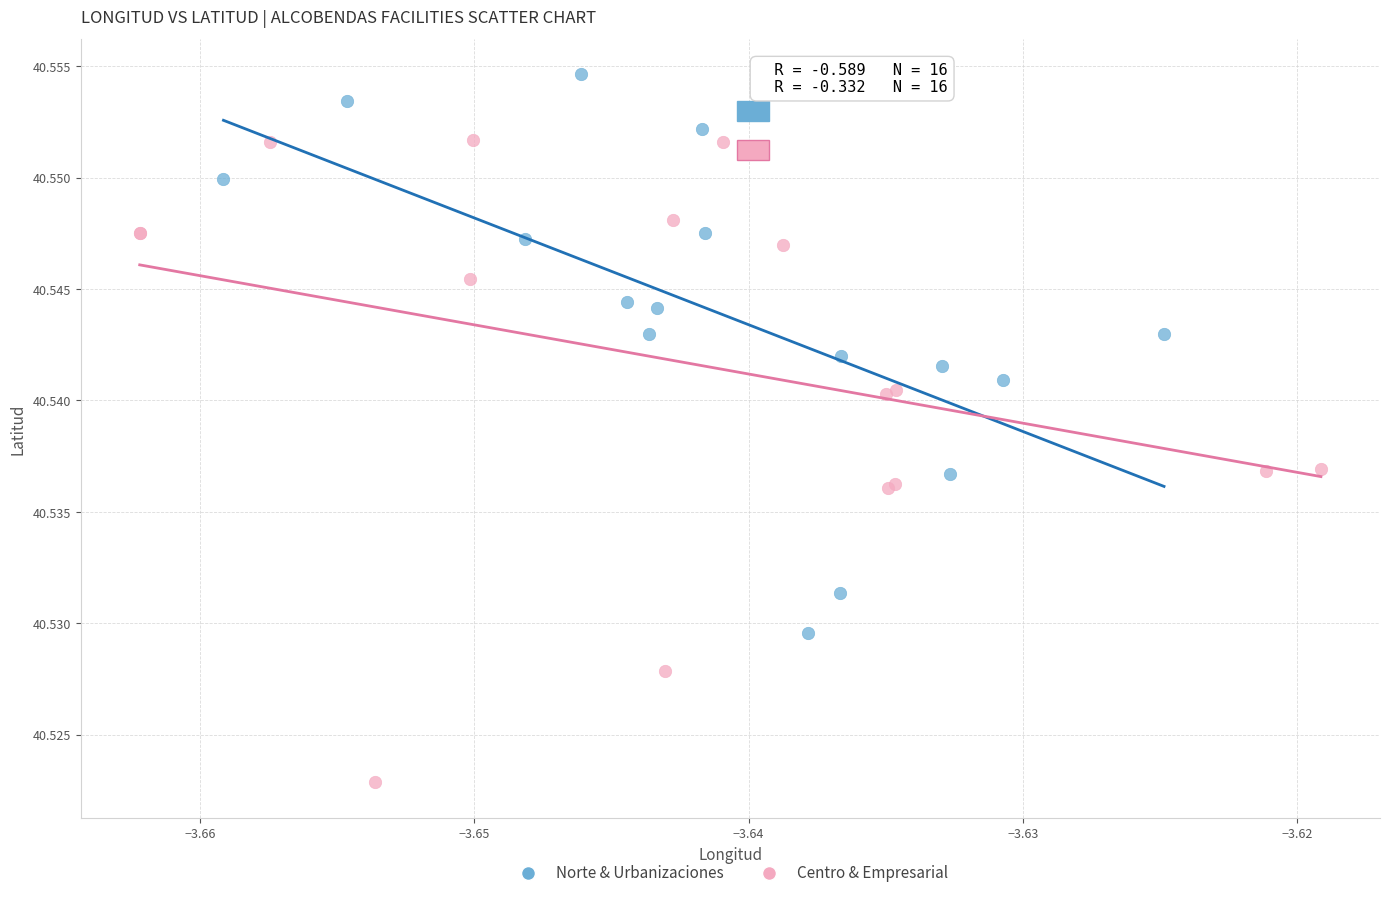

What are all the series names shown in the legend?

Norte & Urbanizaciones, Centro & Empresarial